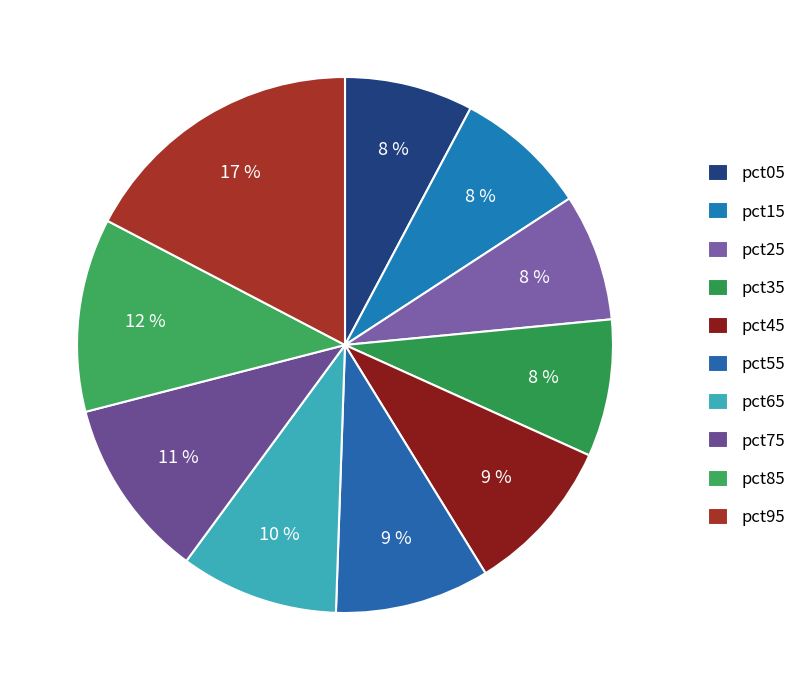

To the nearest percent, what is the combined percentage of pct15 and pct85?

20%